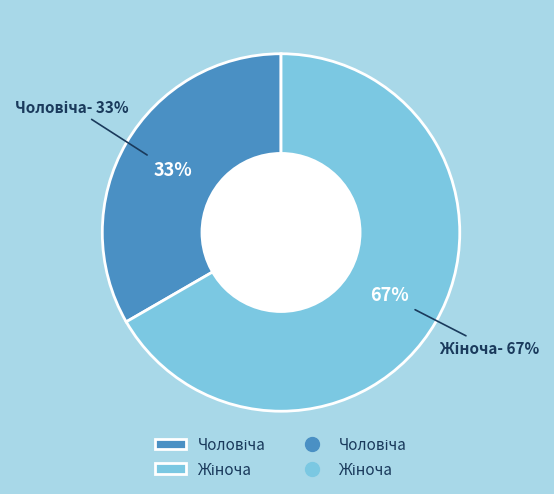

Which category has the smallest portion of the pie?

Чоловіча